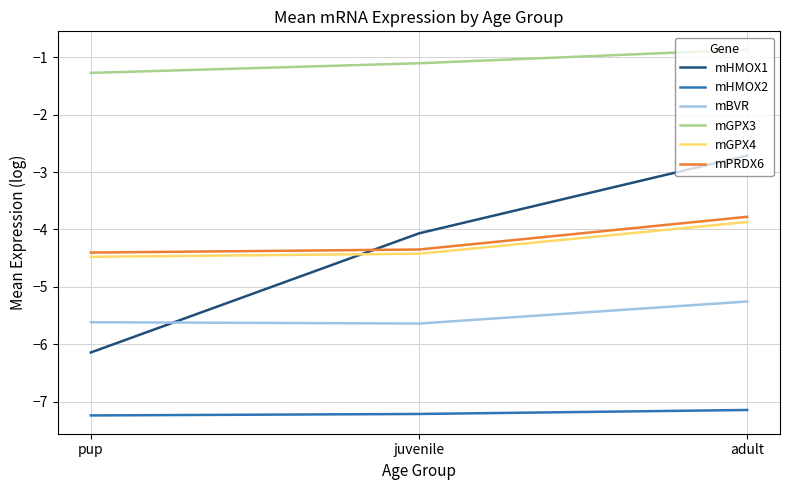

What are all the series names shown in the legend?

mHMOX1, mHMOX2, mBVR, mGPX3, mGPX4, mPRDX6